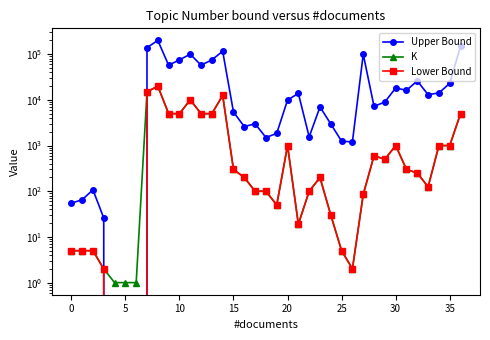

What is the sum of the K values at 10 and 34?

1002.0